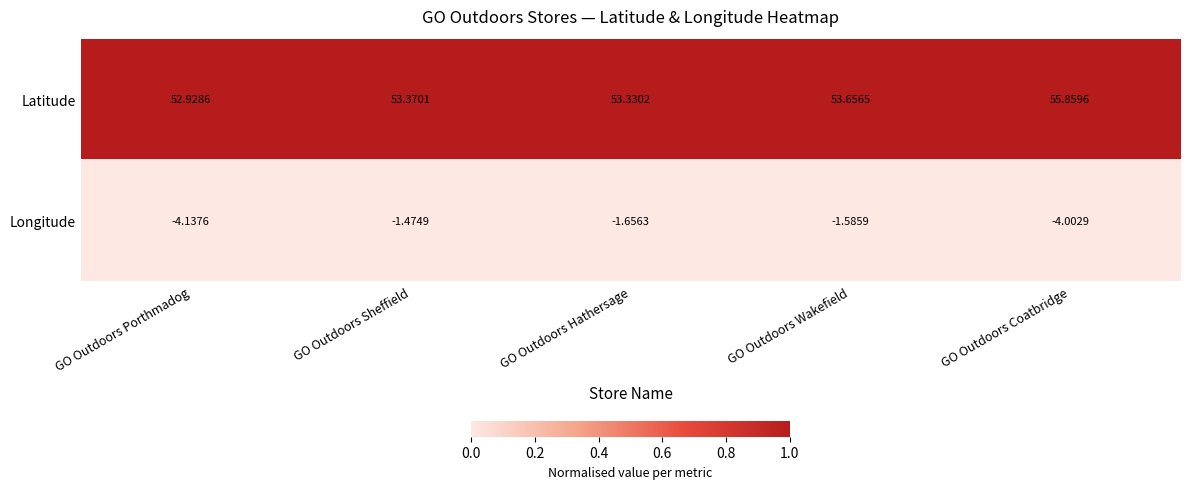

At which category is the sum across all series the highest?

GO Outdoors Wakefield